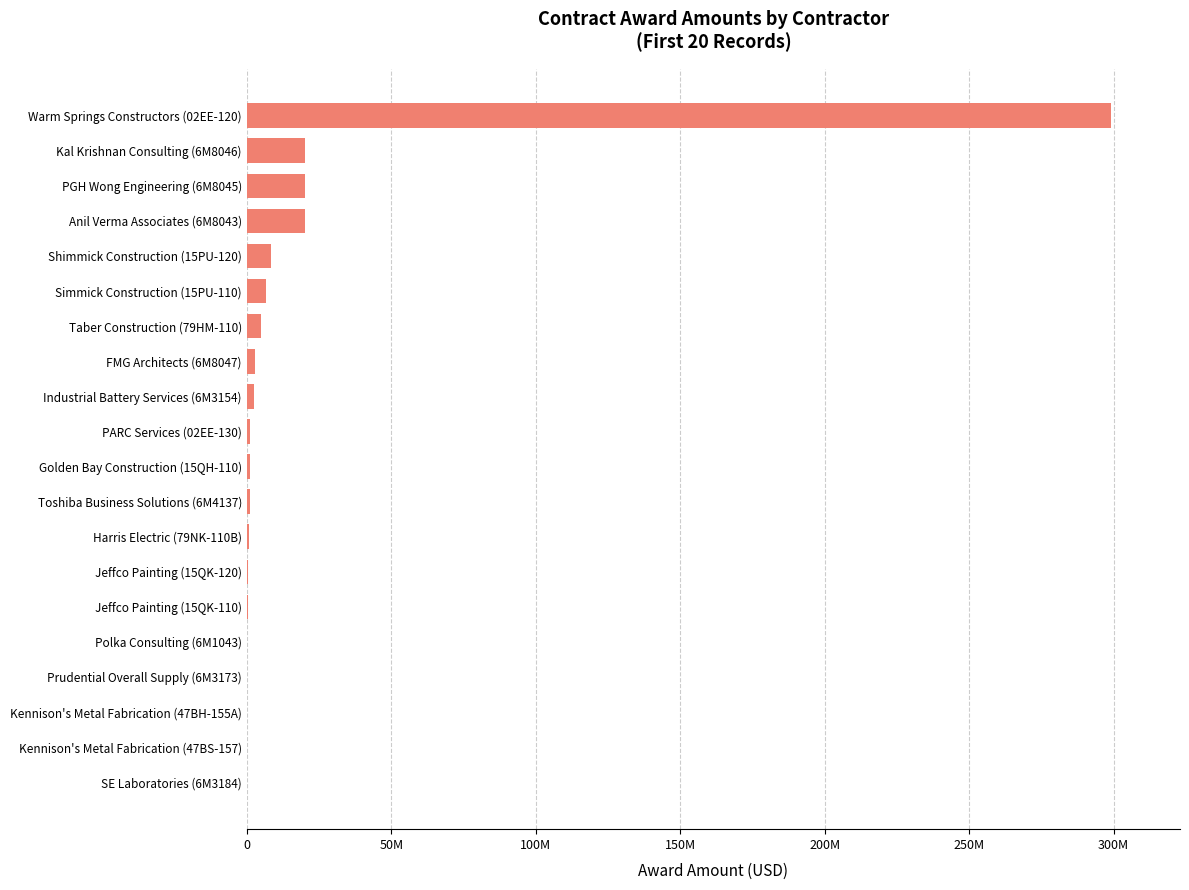

What is the difference between the second highest and second lowest values?

19942400